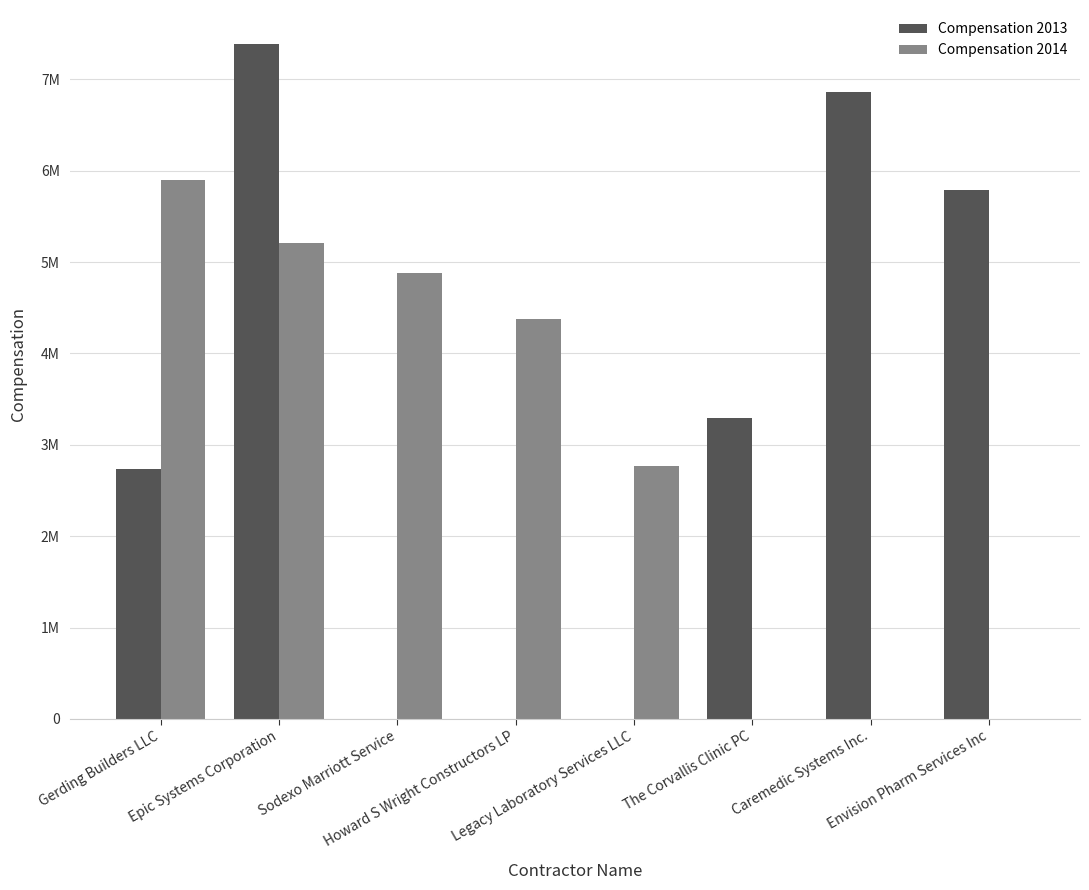

What are all the series names shown in the legend?

Compensation 2013, Compensation 2014